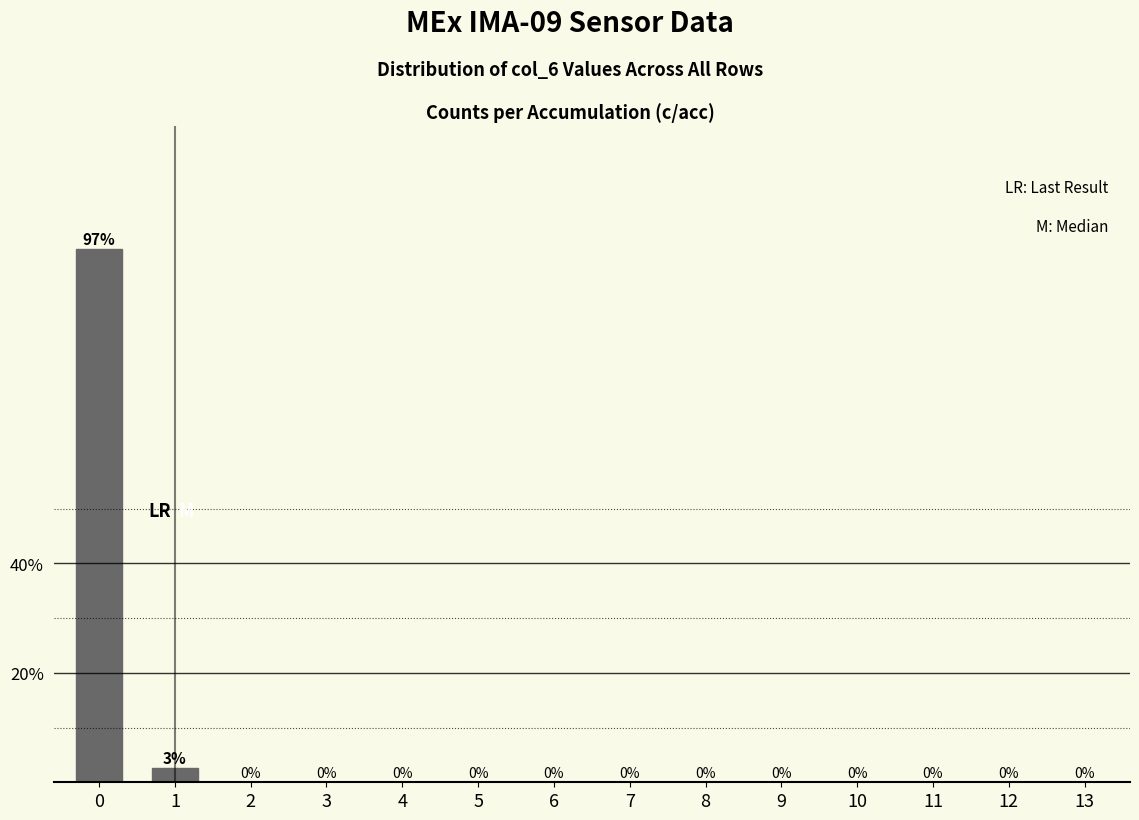

What is the sum of all values?

100.0